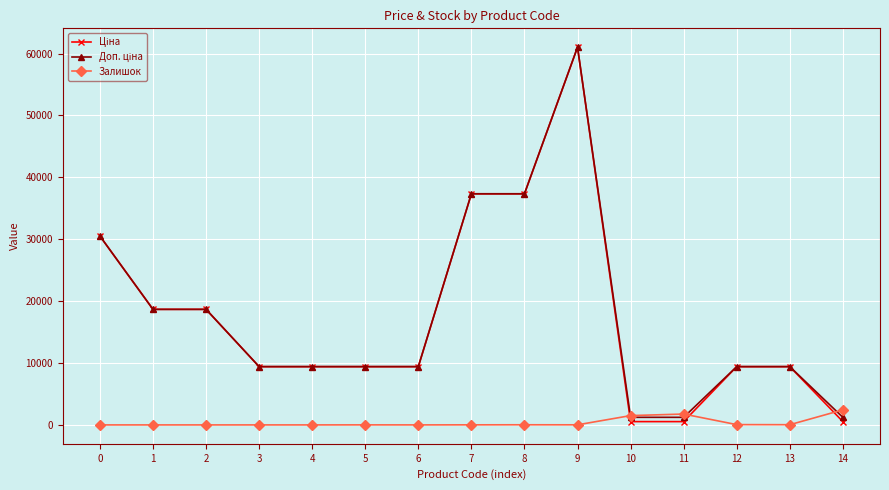

What is the greatest value displayed?

61024.7